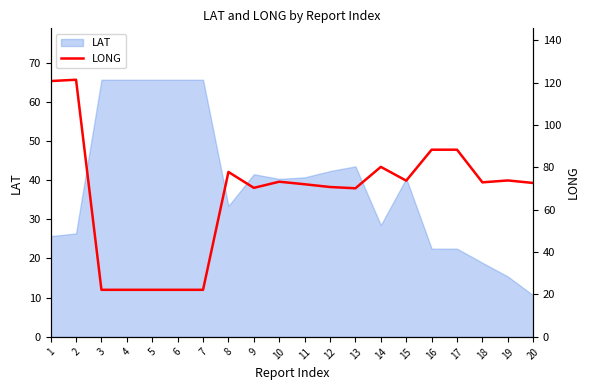

Which category has the highest value across all series?

2